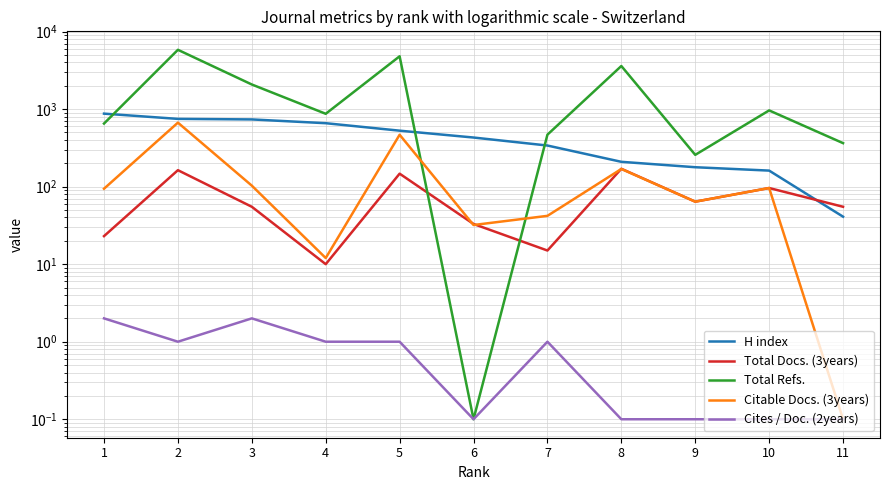

Which series has the largest range (max minus min)?

Total Refs.